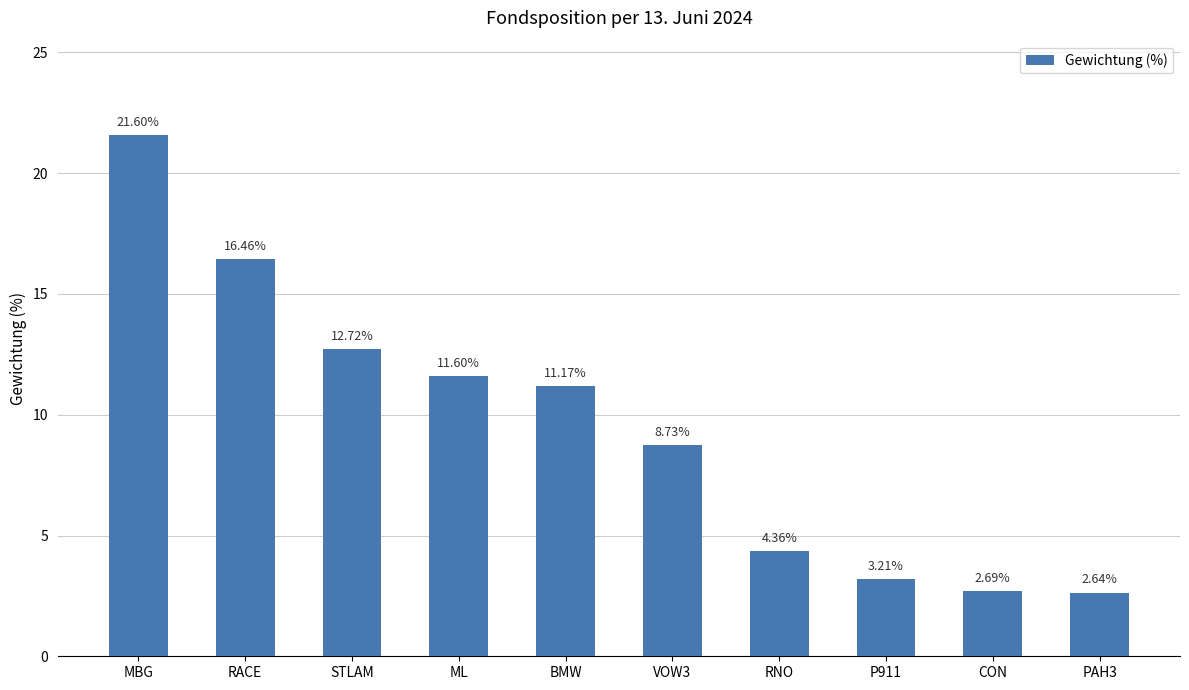

List the labels in order of value, smallest first.

PAH3, CON, P911, RNO, VOW3, BMW, ML, STLAM, RACE, MBG